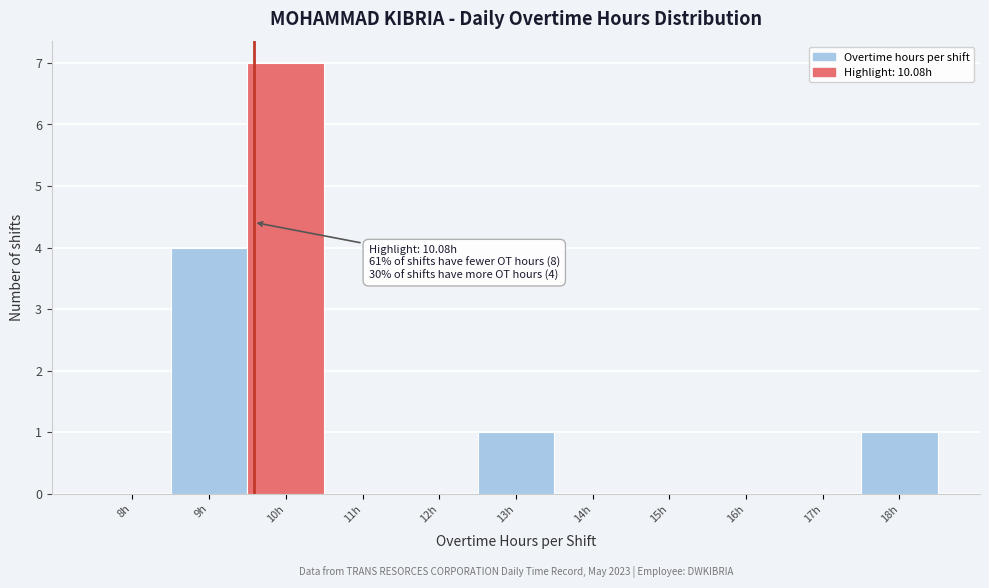

Reading left to right, transcribe all the data shown in this chart.

8h=0	9h=4	10h=7	11h=0	12h=0	13h=1	14h=0	15h=0	16h=0	17h=0	18h=1